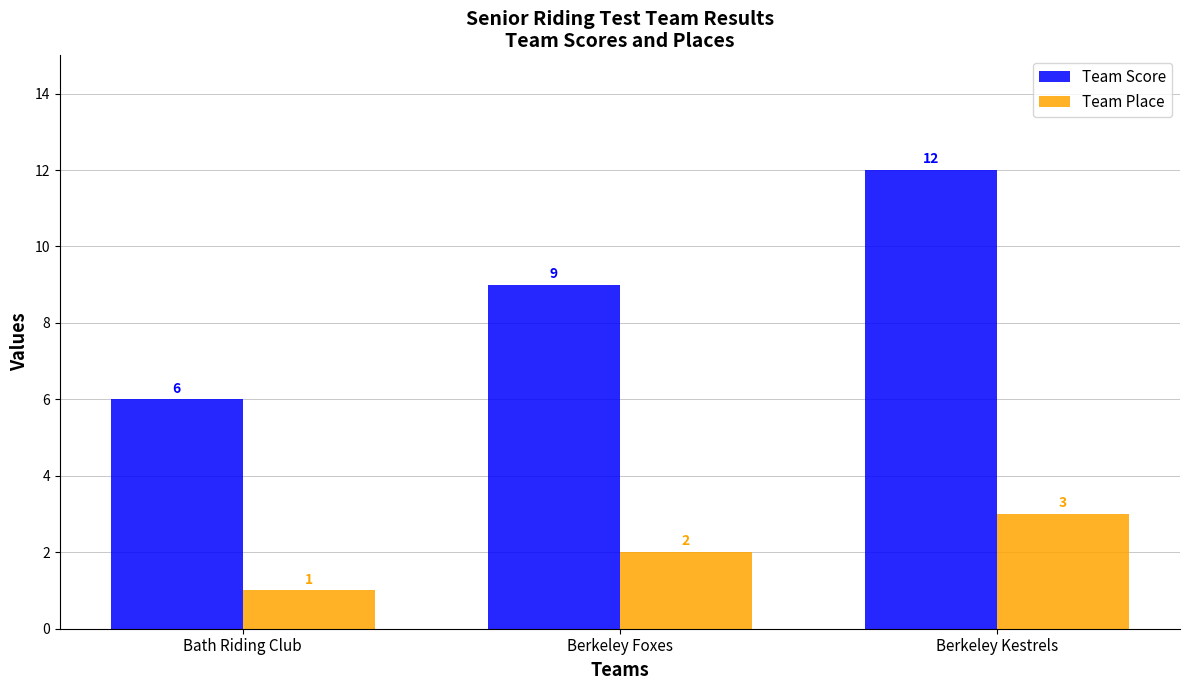

Which category has the lowest value in the Team Place series?

Bath Riding Club